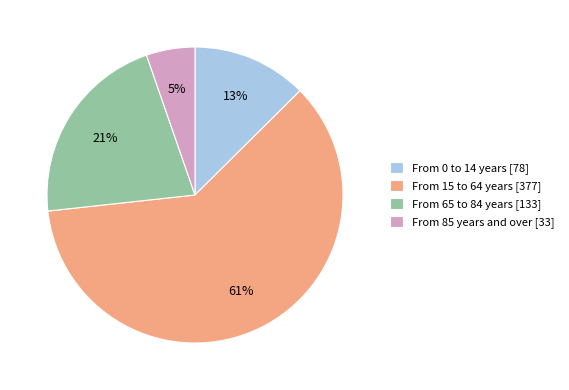

What percentage is the From 0 to 14 years slice, to the nearest percent?

13%